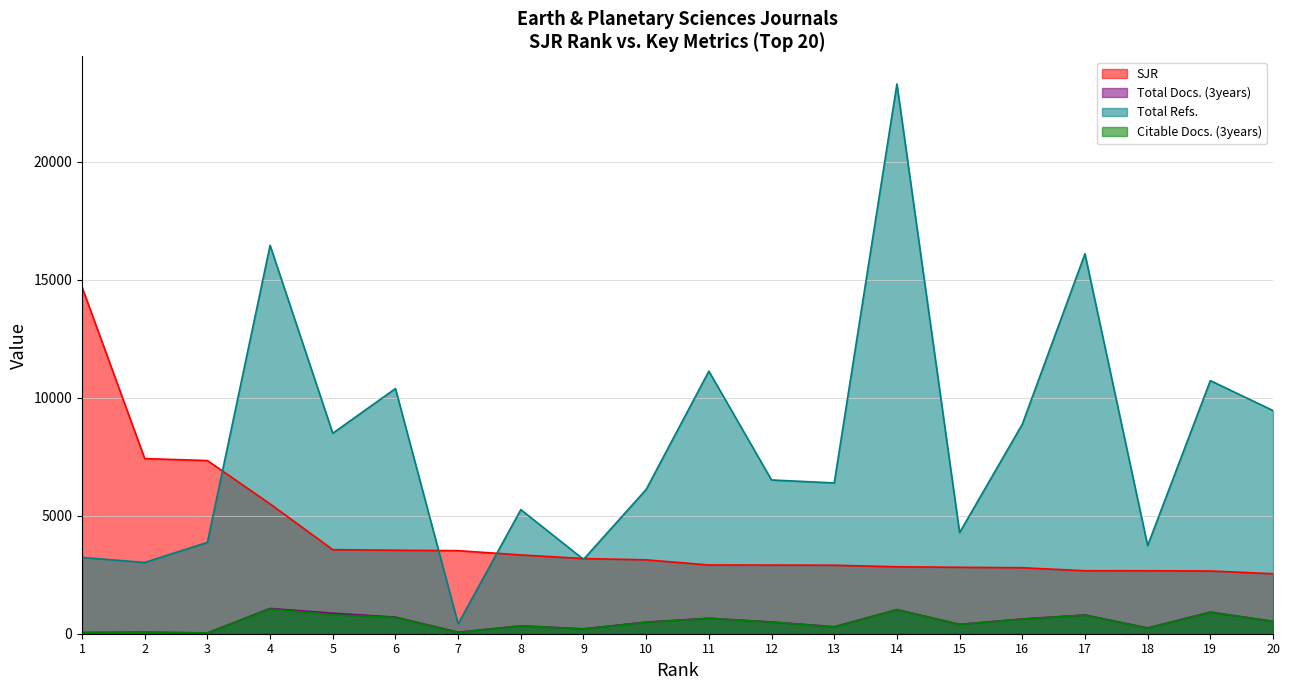

What is the value of the Total Docs. (3years) point at the 5th from the left?

870